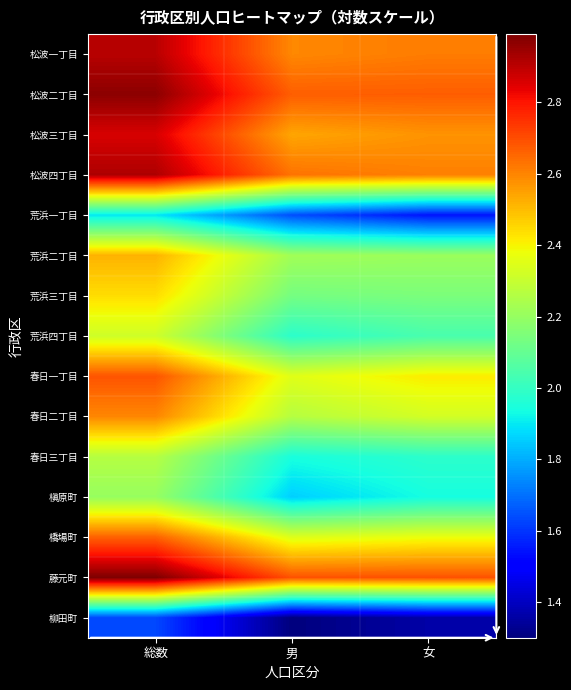

Which category has the highest value across all series?

総数